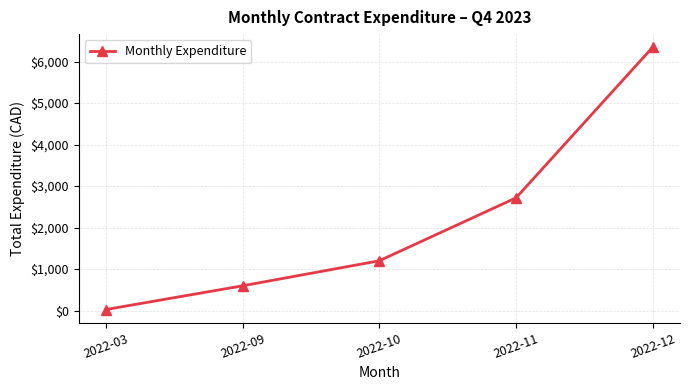

What is the difference between the second highest and second lowest values?

2117.8